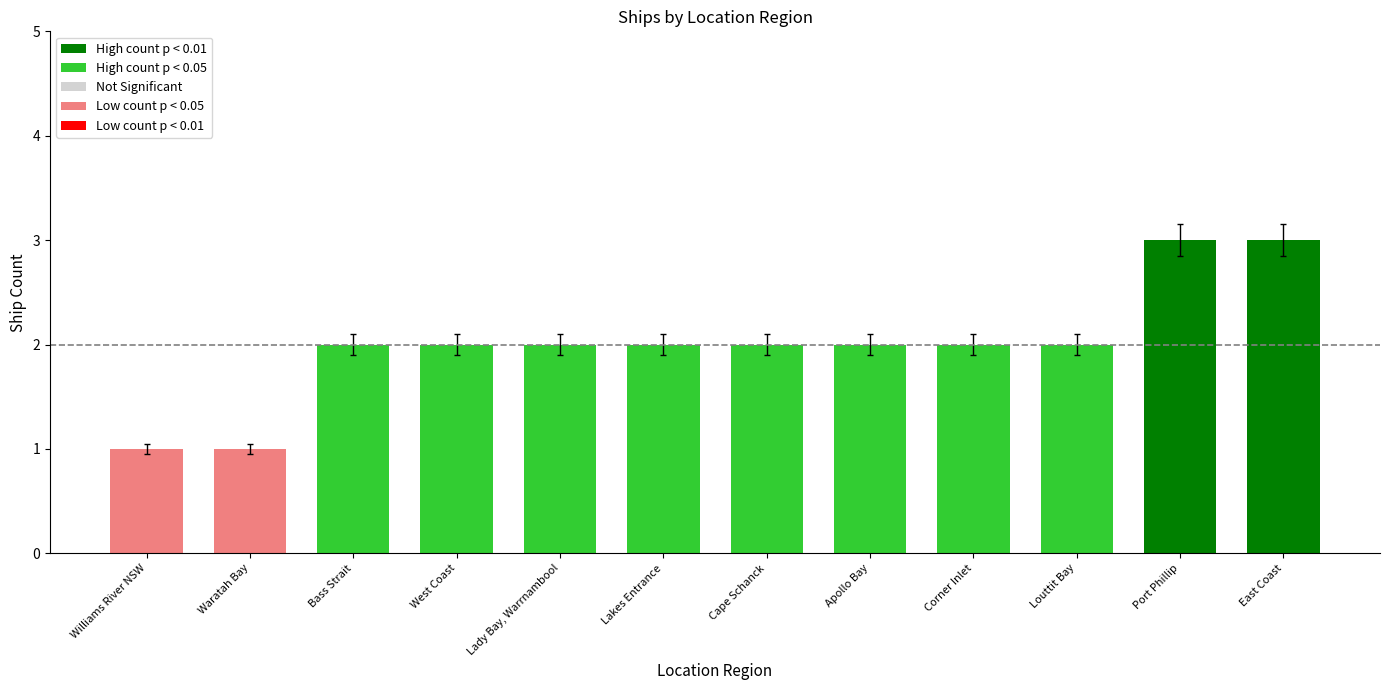

What is the label of the 9th bar from the right?

West Coast